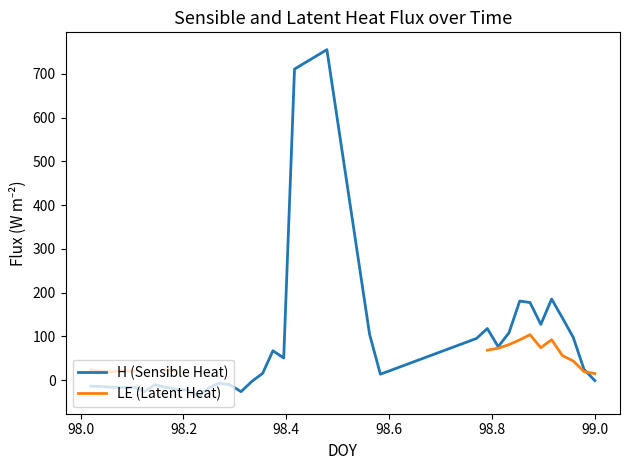

How many intersections are there between H (Sensible Heat) and LE (Latent Heat)?

1